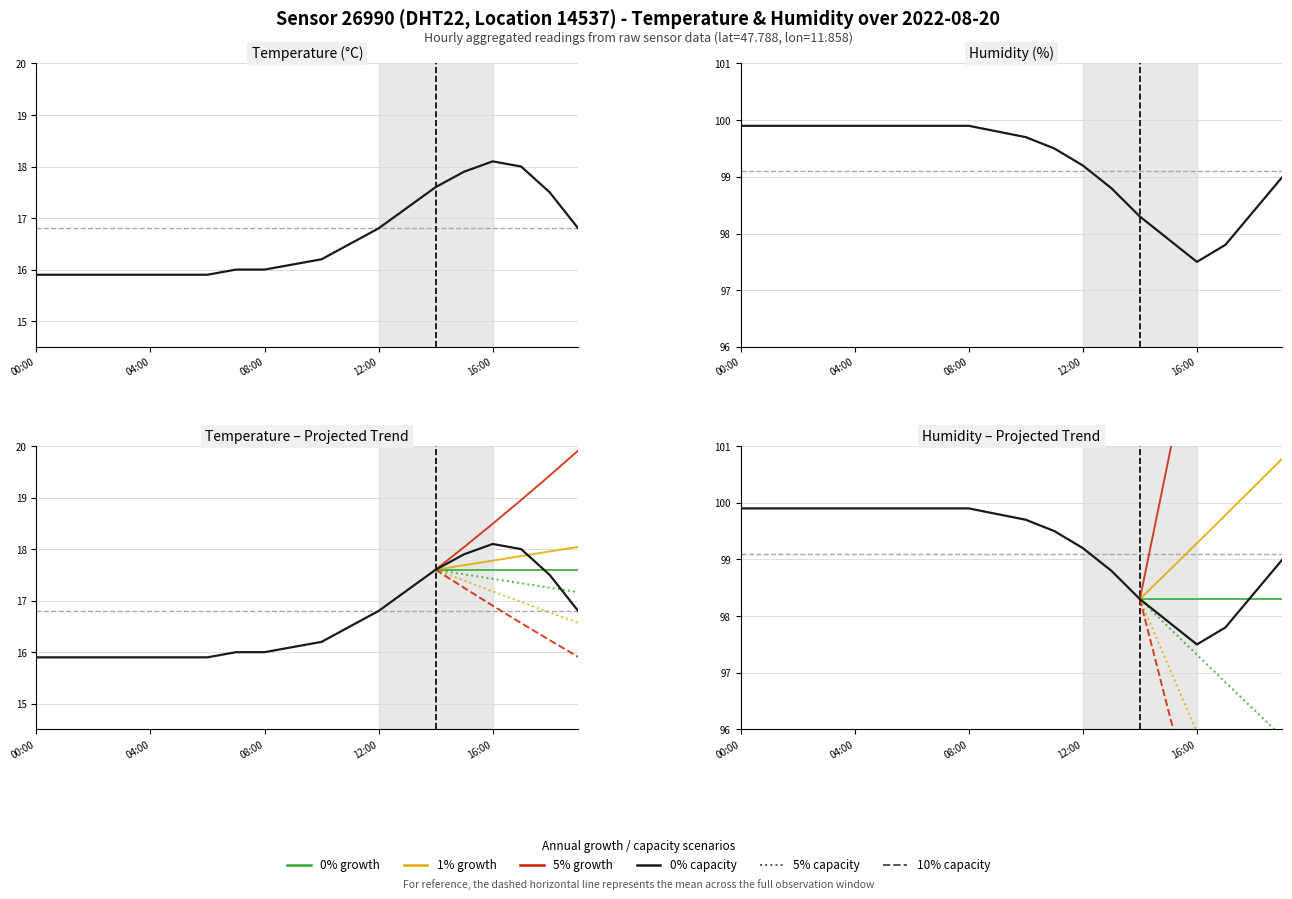

What is the greatest value displayed?

99.9